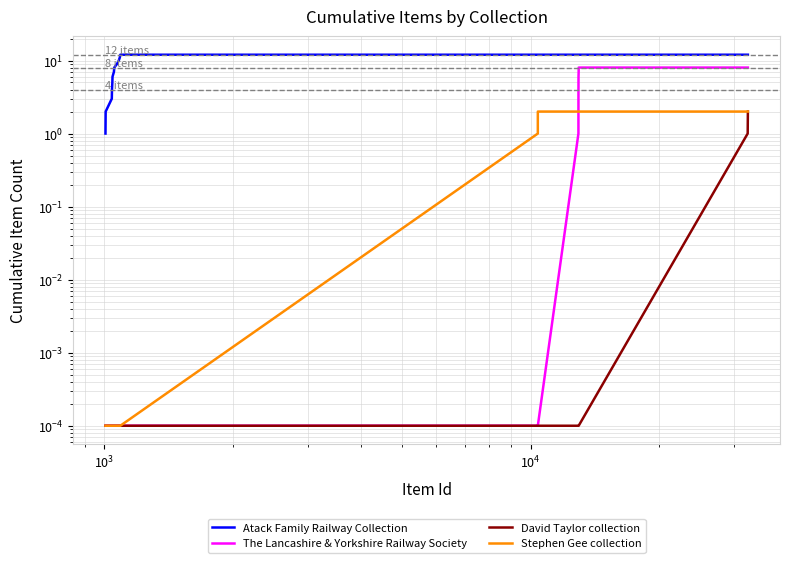

At how many categories does at least one series exceed 10?

15